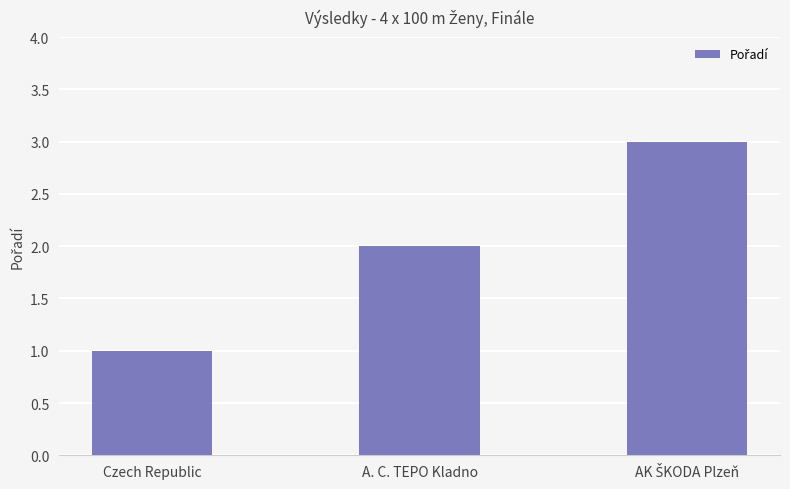

At which category does the chart reach its minimum across all series?

Czech Republic